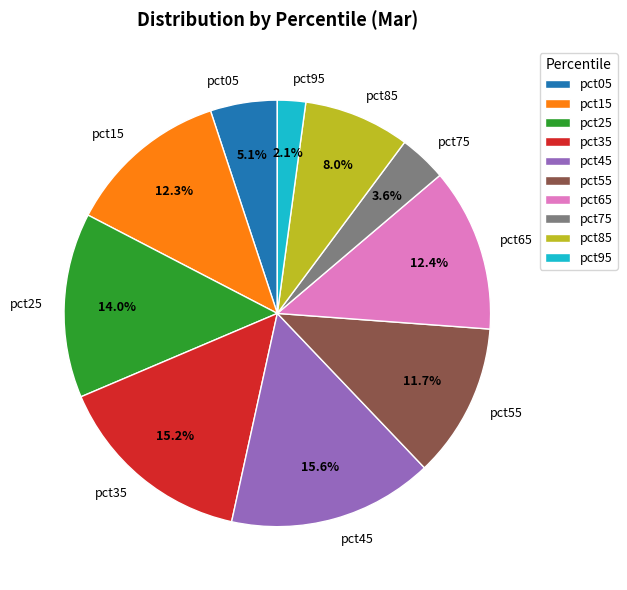

What is the smallest slice in the pie chart?

pct95